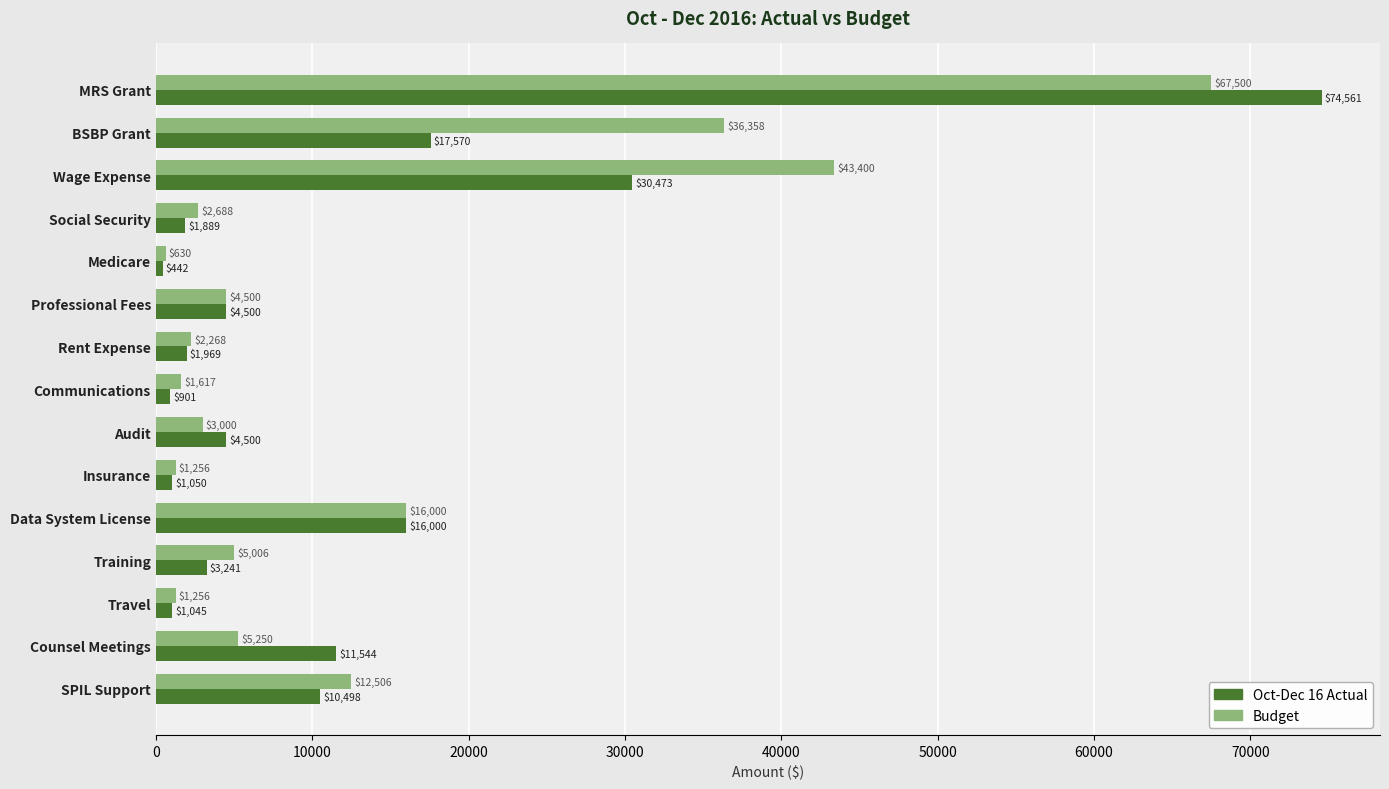

Is the value of Budget at Travel greater than the value of Oct-Dec 16 Actual at Communications?

Yes